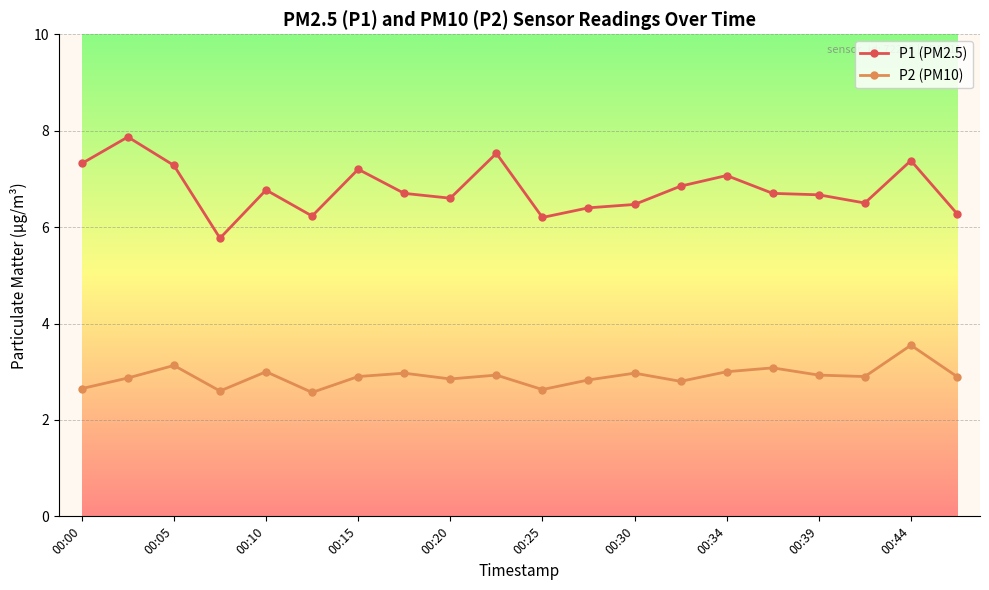

Is this an area chart (filled region under the line)?

No